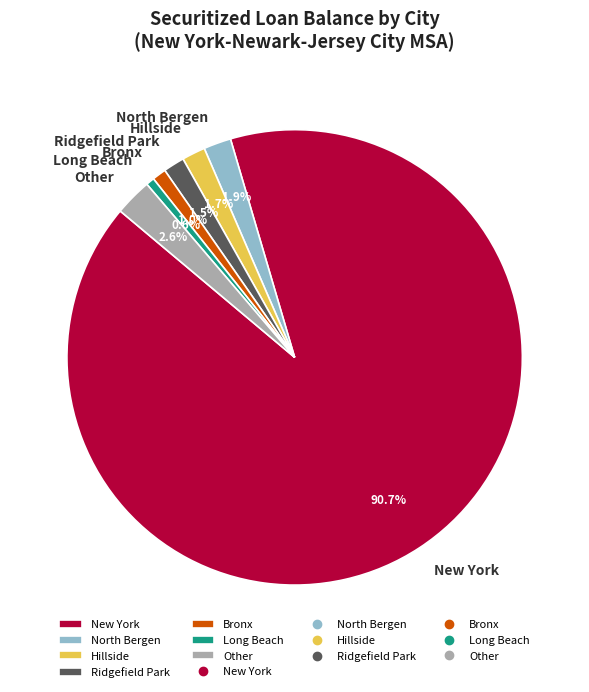

Which slice represents more than half of the pie?

New York